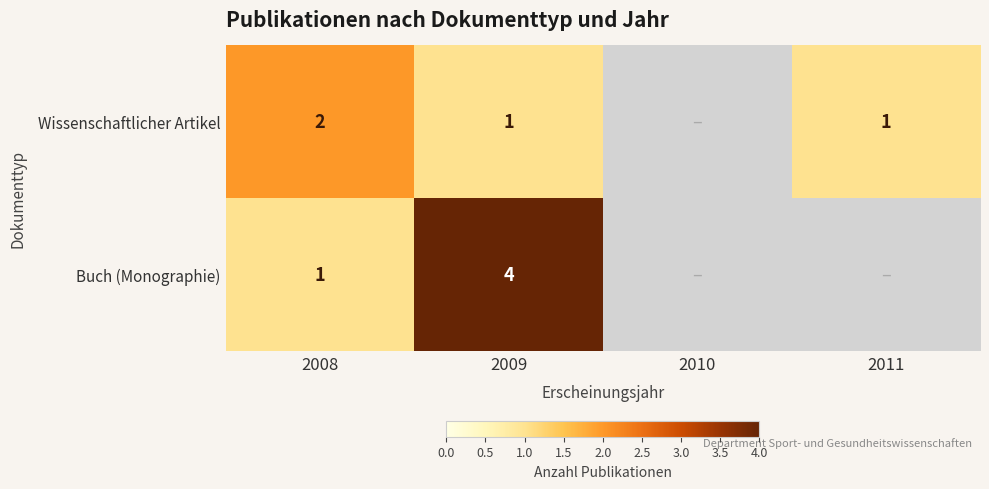

Rank the series at 2009 from highest to lowest value.

Buch (Monographie), Wissenschaftlicher Artikel